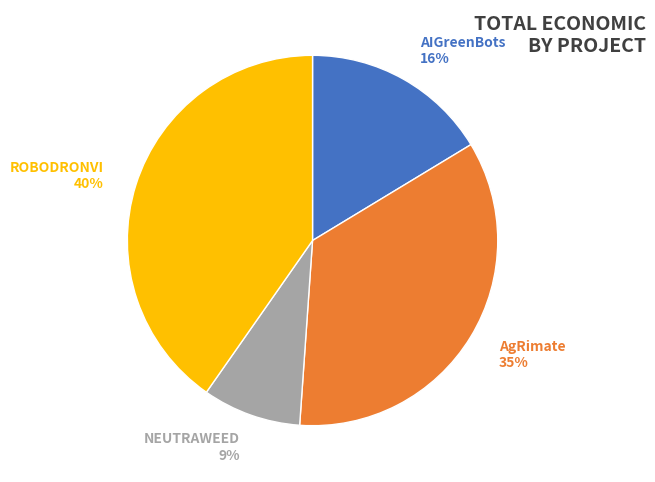

Is AIGreenBots the majority of the pie?

No